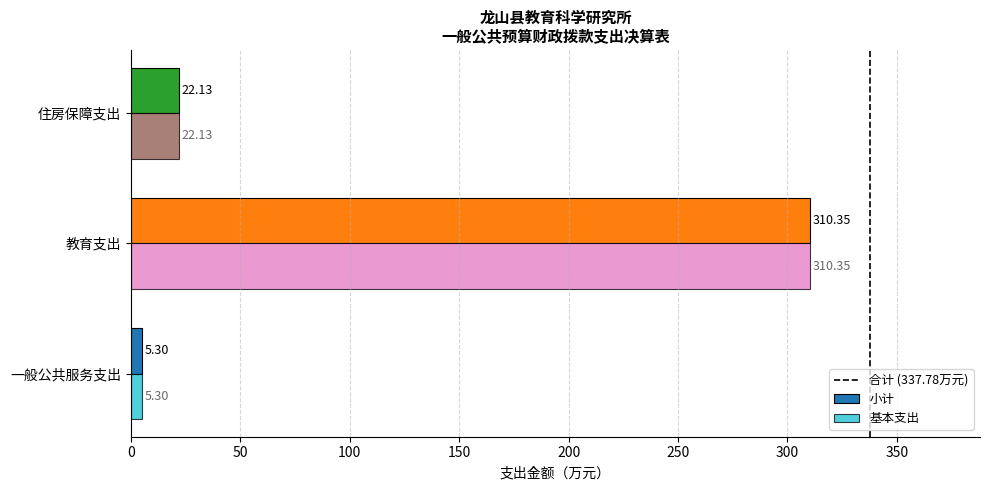

Read the 小计 value at 住房保障支出.

22.1